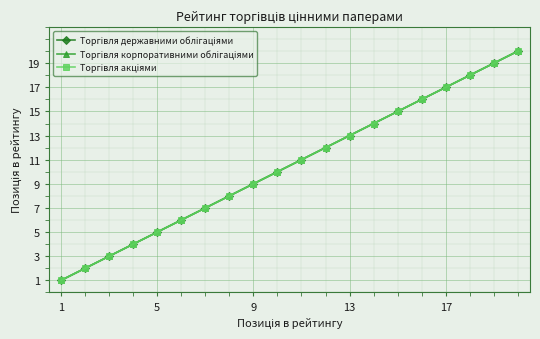

Is this an area chart (filled region under the line)?

No